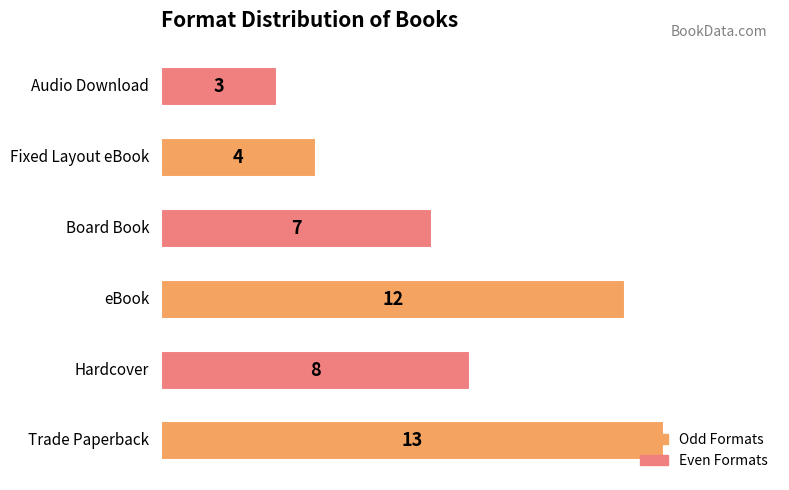

What is the difference between the maximum and second lowest values?

9